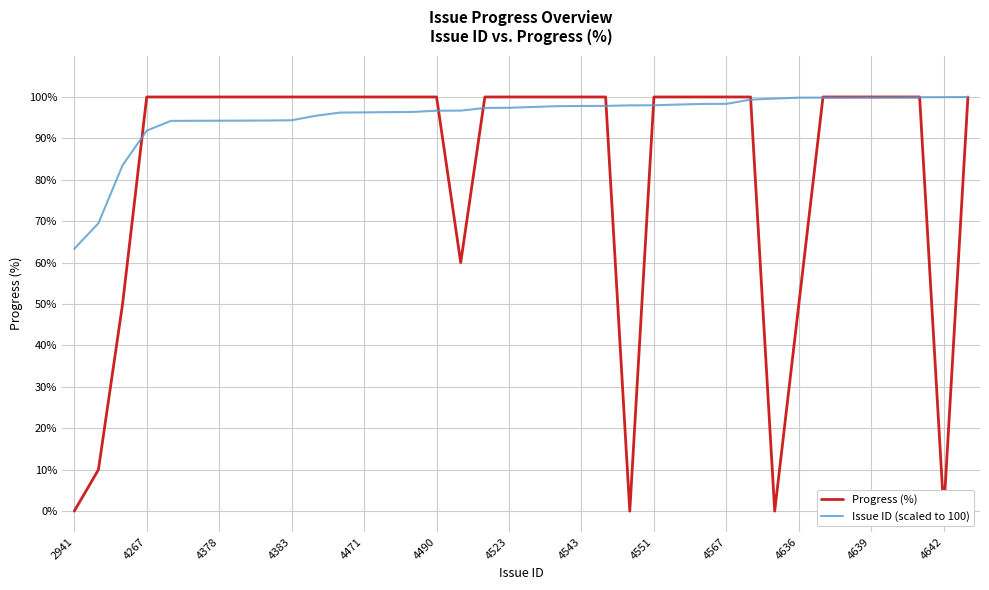

Is it true that Issue ID (scaled to 100) equals 131.0 at 4642?

False